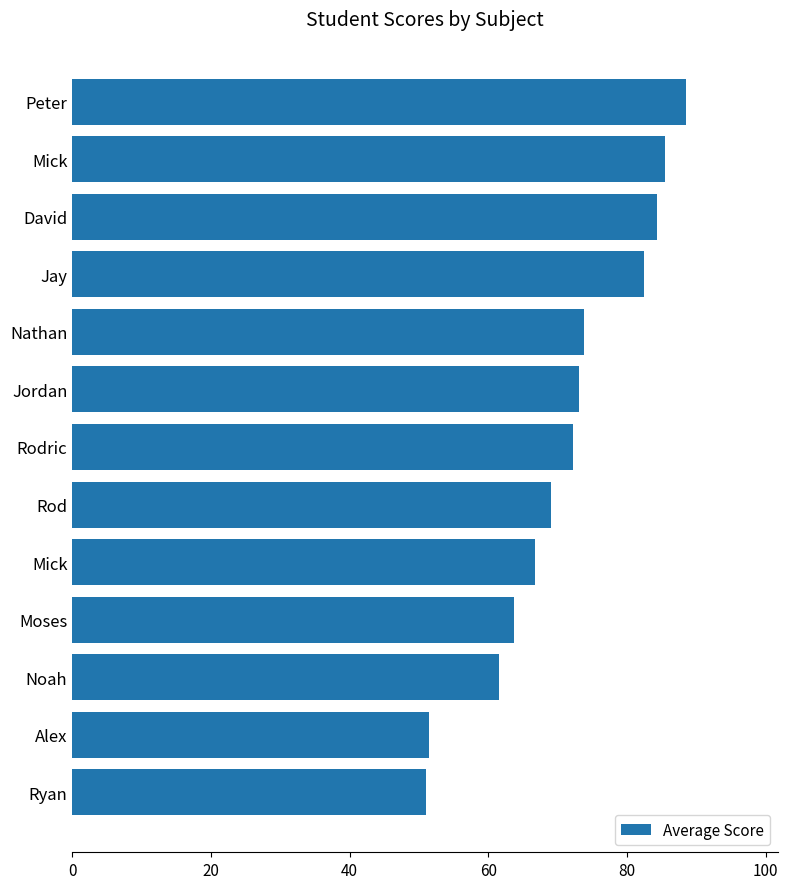

Where is the data nearest to the value 69?

Rod